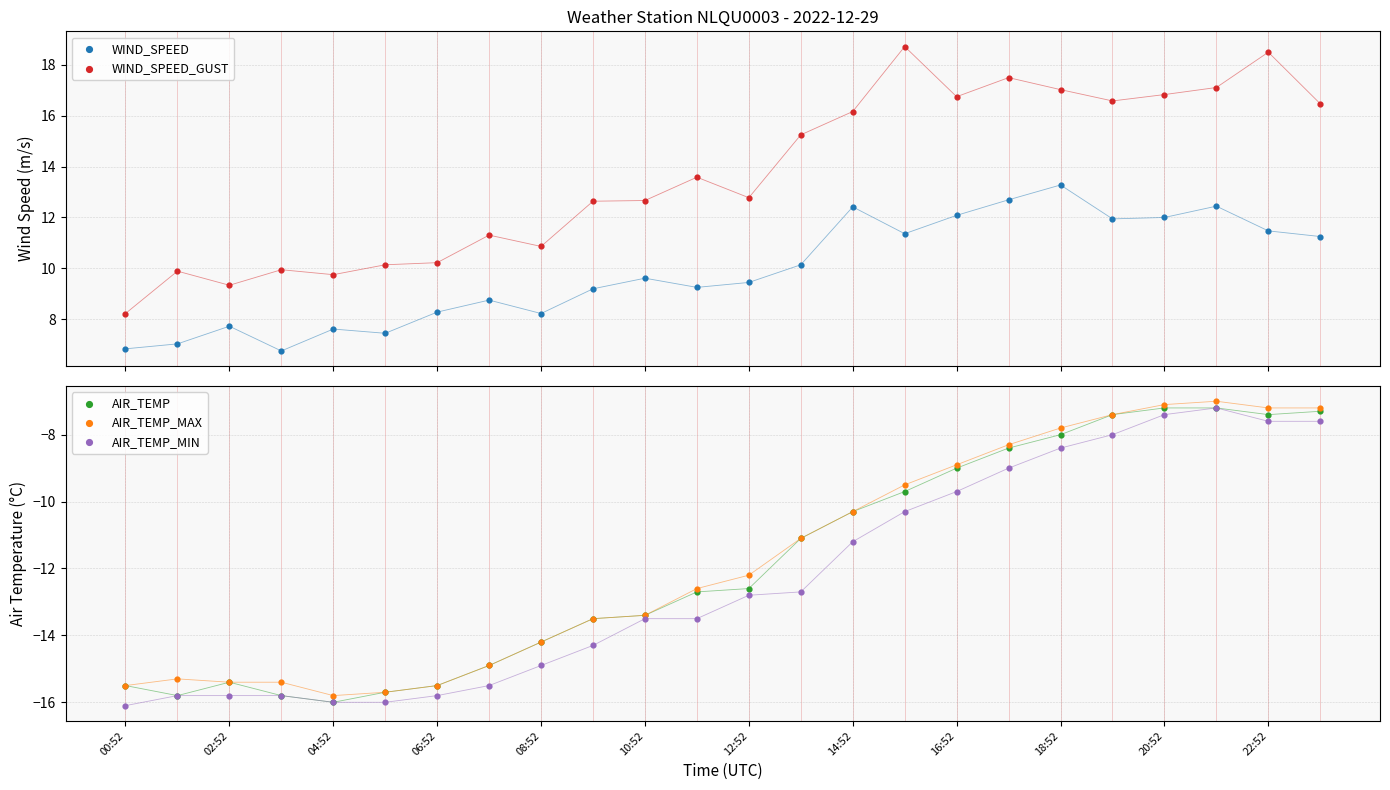

Which series has the largest Y range (max minus min)?

WIND_SPEED_GUST